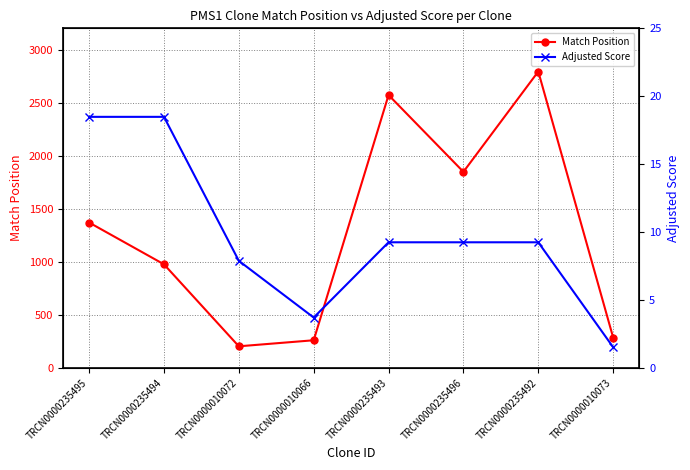

List the series in order of their overall mean, highest first.

Match Position, Adjusted Score